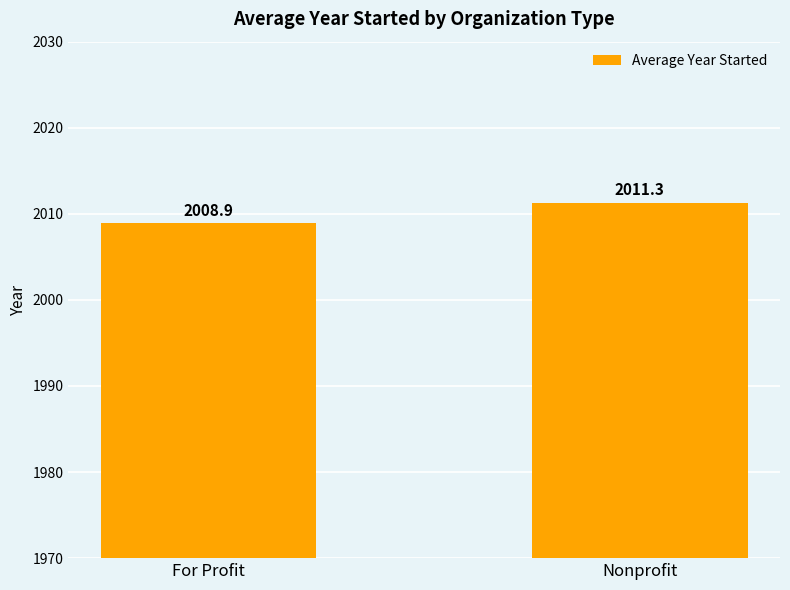

The chart shows a value of 856.2 at For Profit. True or false?

False